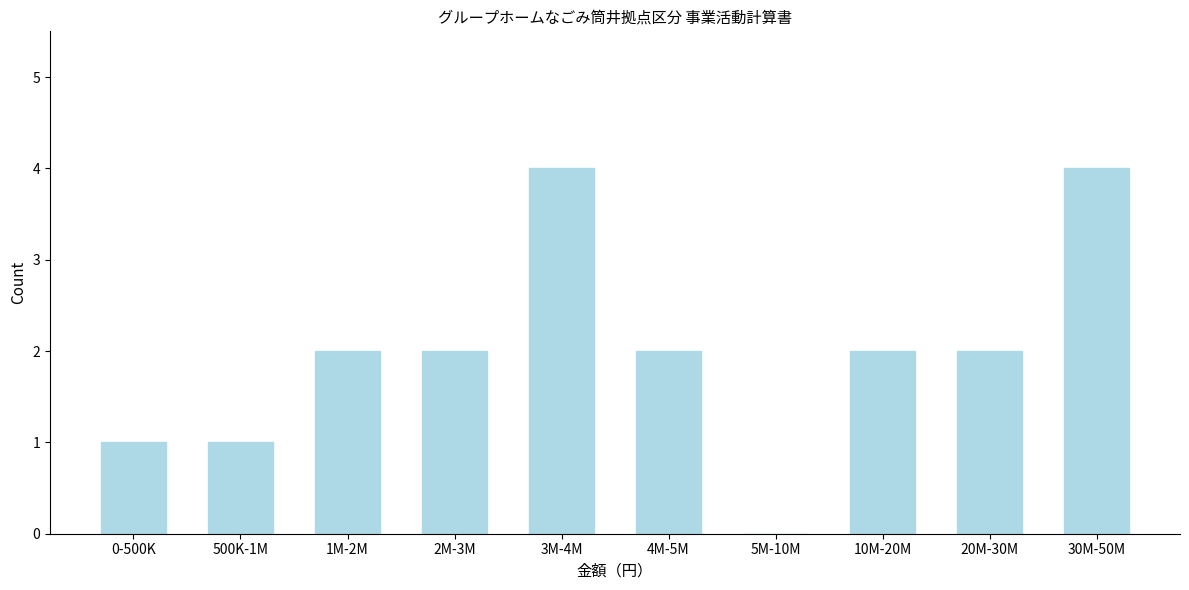

Reading left to right, extract all data points from this chart.

0-500K=1	500K-1M=1	1M-2M=2	2M-3M=2	3M-4M=4	4M-5M=2	5M-10M=0	10M-20M=2	20M-30M=2	30M-50M=4